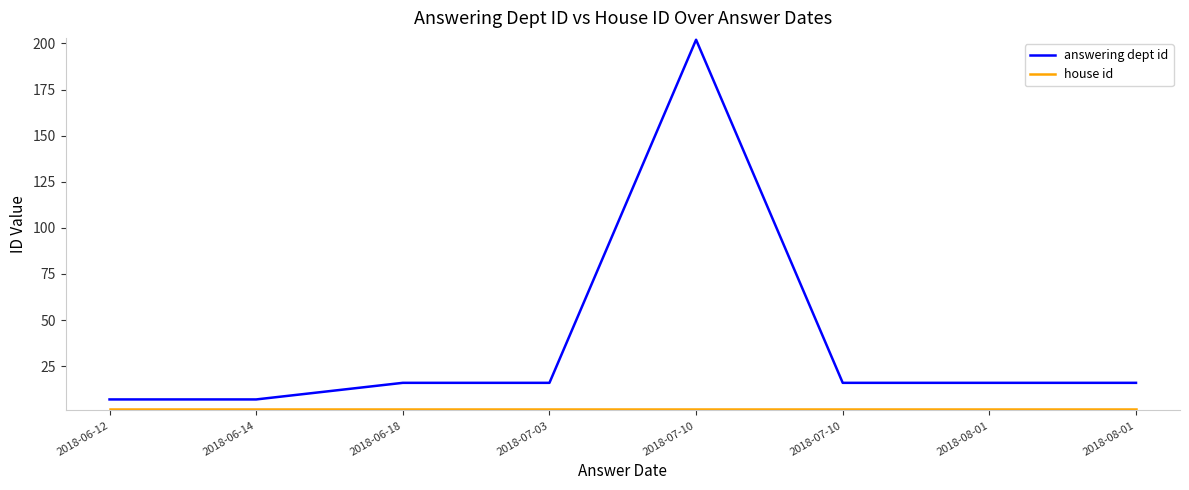

True or false: answering dept id and house id cross at least once.

False